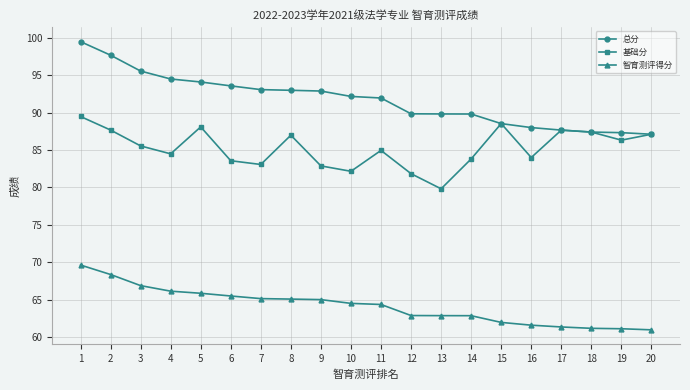

What is the sum of the 基础分 values at 3 and 18?

172.9